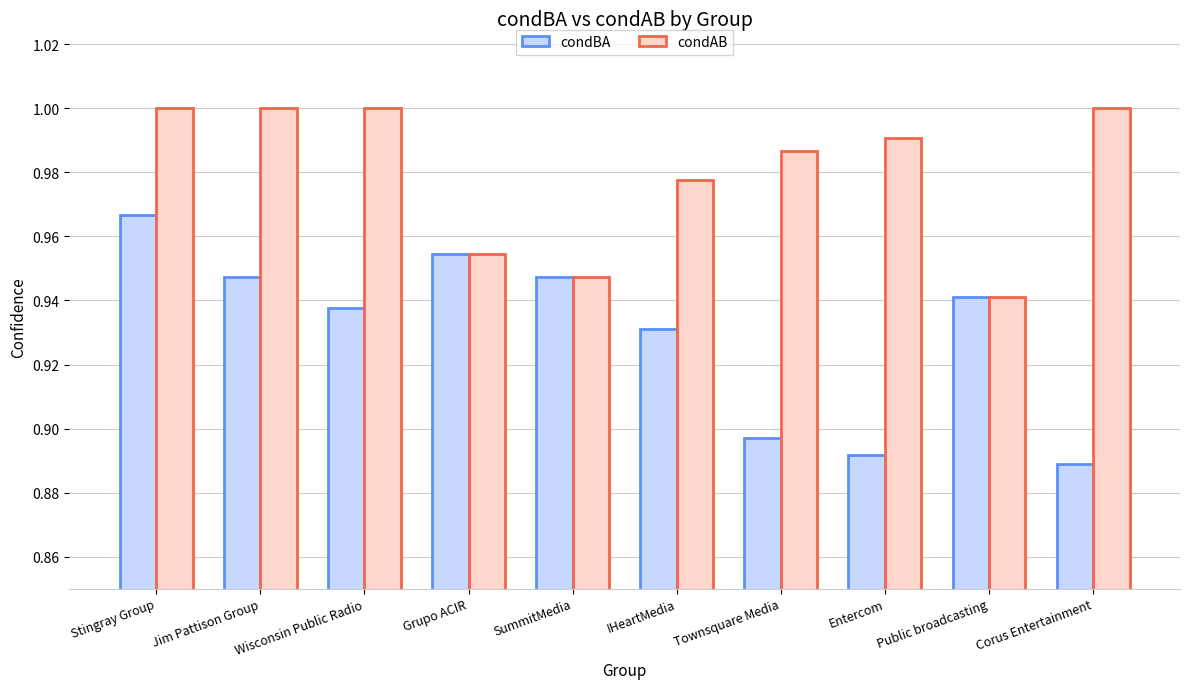

At which category is the sum across all series the highest?

Stingray Group